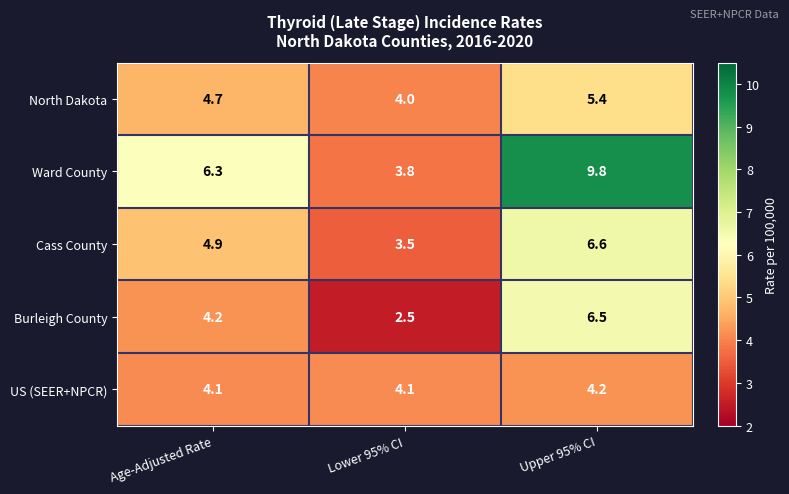

How many distinct data groups are displayed?

5